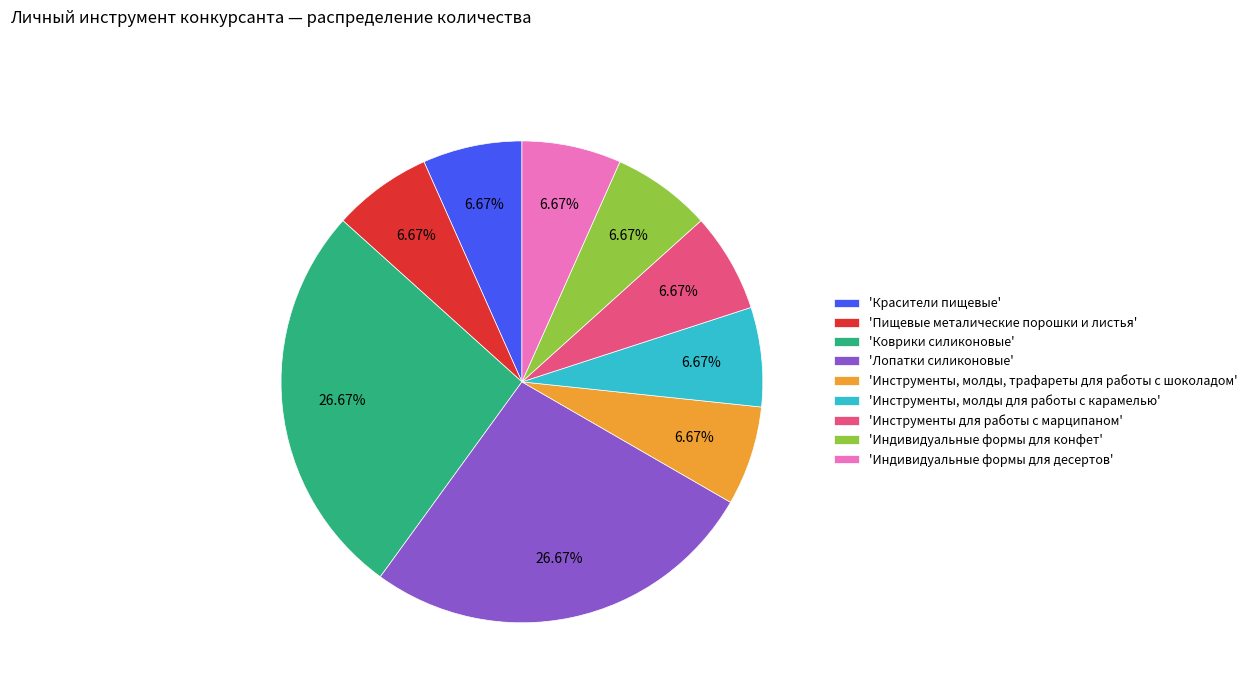

Which has a higher value, 'Коврики силиконовые' or 'Пищевые металические порошки и листья'?

'Коврики силиконовые'